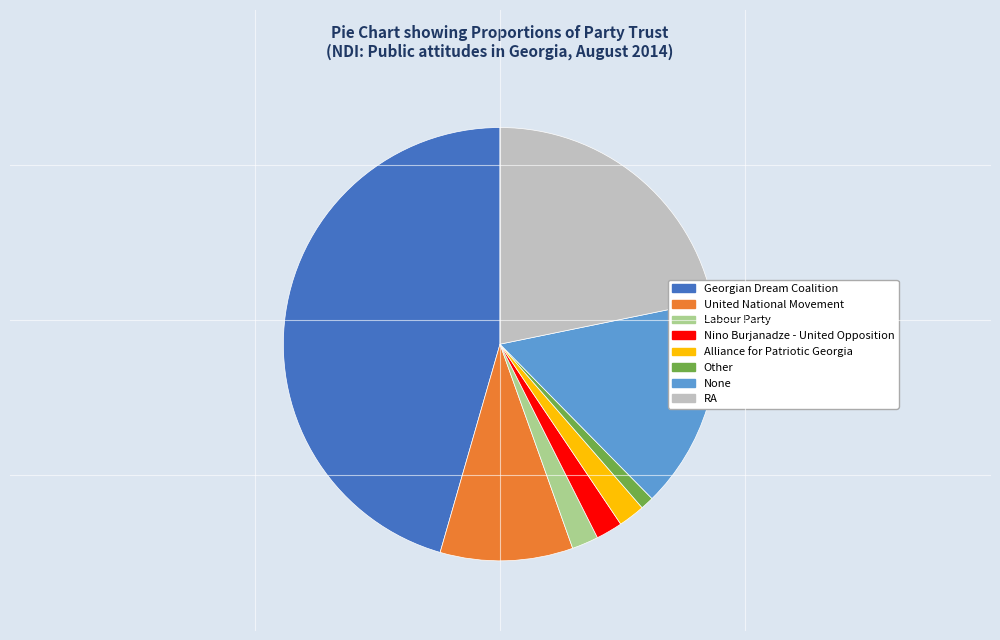

The Alliance for Patriotic Georgia slice represents 2% of the pie. True or false?

True